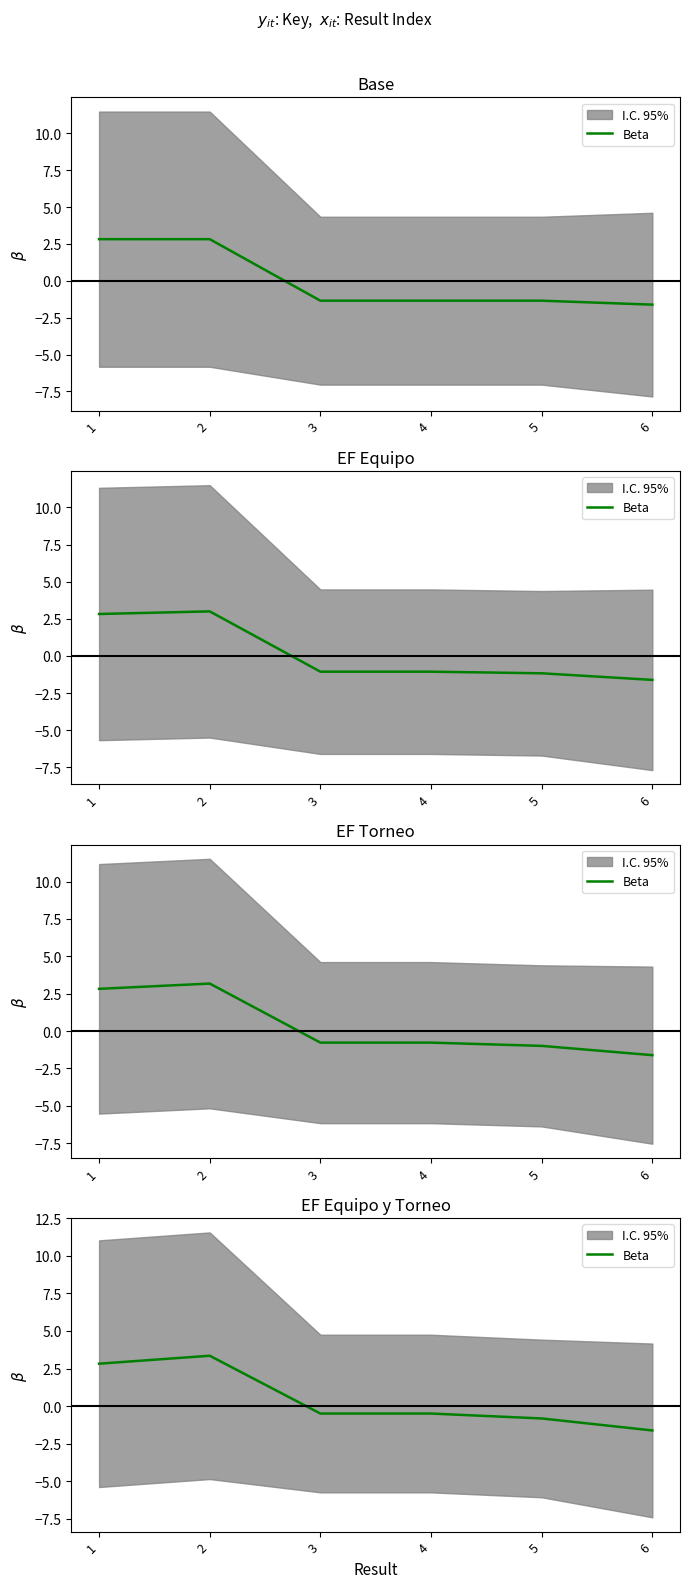

What is the sum of all values?

2.8